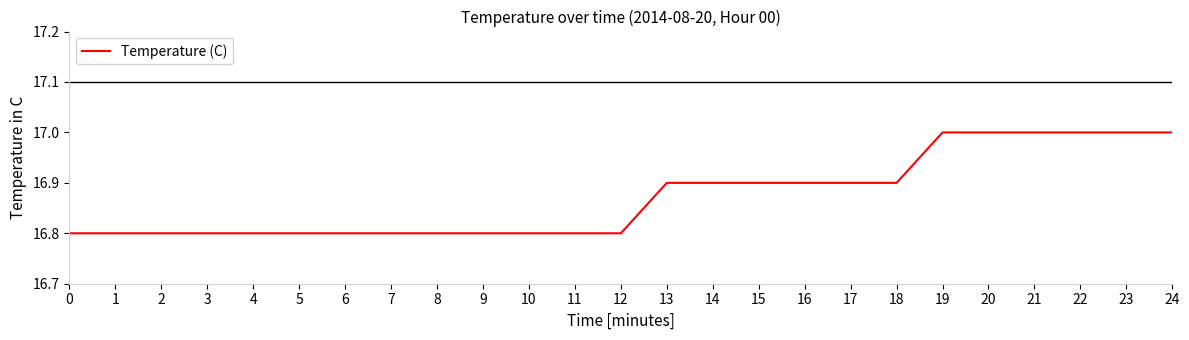

How many values are between 16 and 17?

25